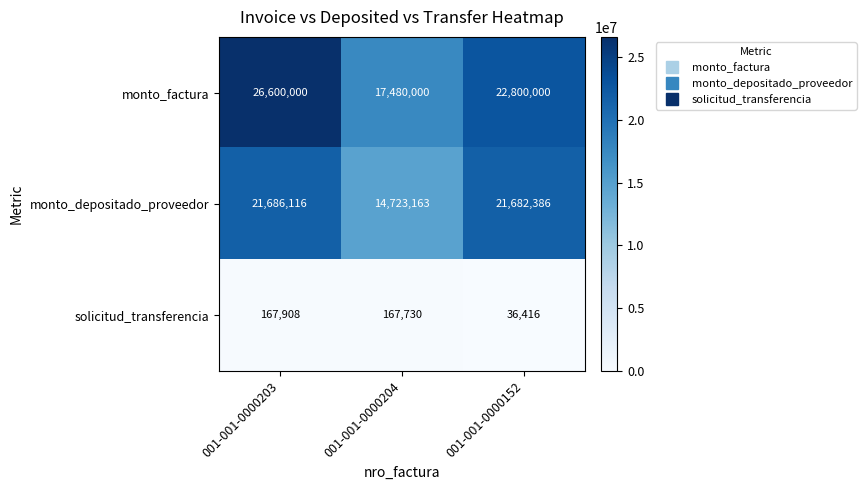

Where does the monto_depositado_proveedor series first go above 21682386?

001-001-0000203